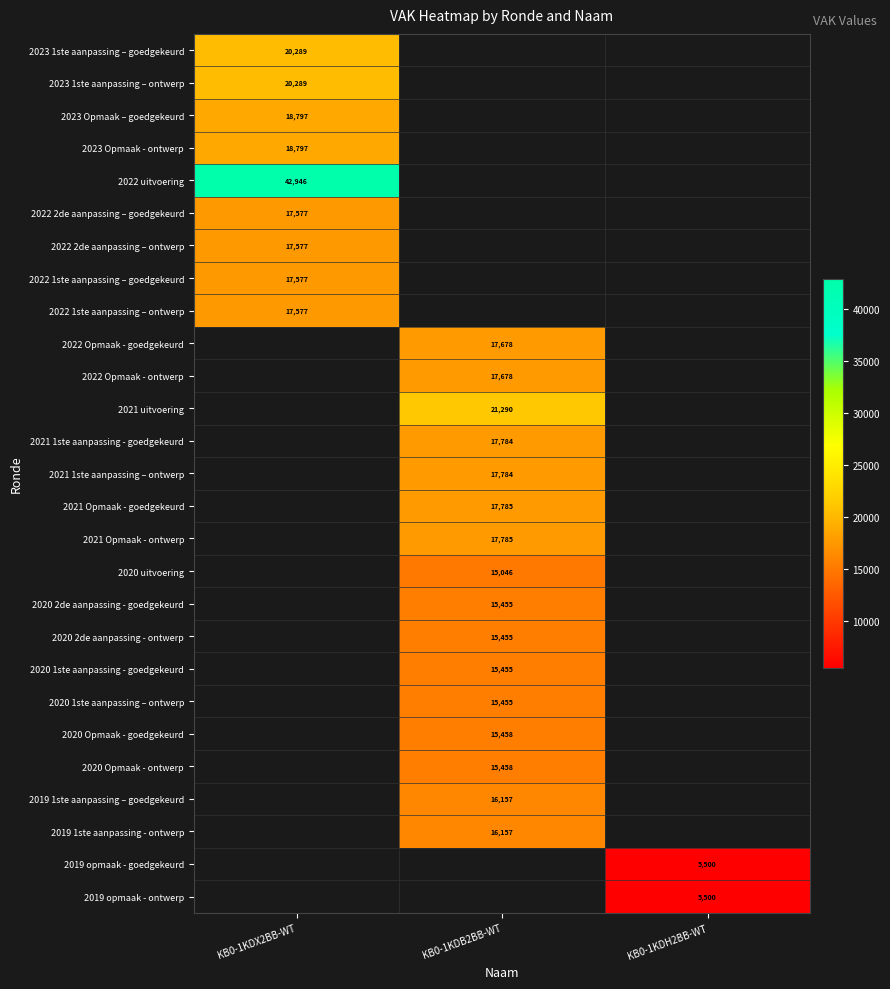

The 2023 Opmaak - ontwerp series shows 25894 at KB0-1KDX2BB-WT. True or false?

False